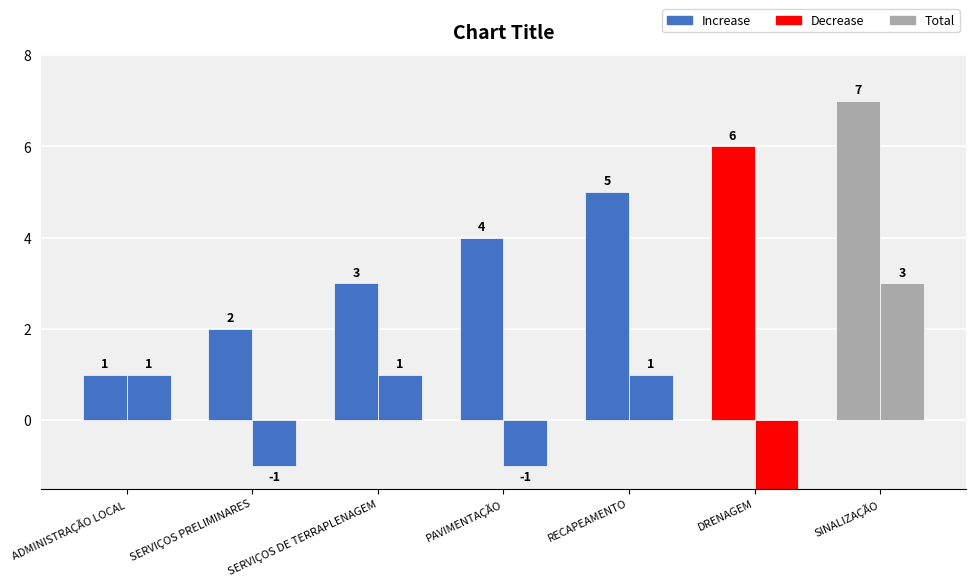

The value of N° do Evento at SERVIÇOS PRELIMINARES is 2. True or false?

True